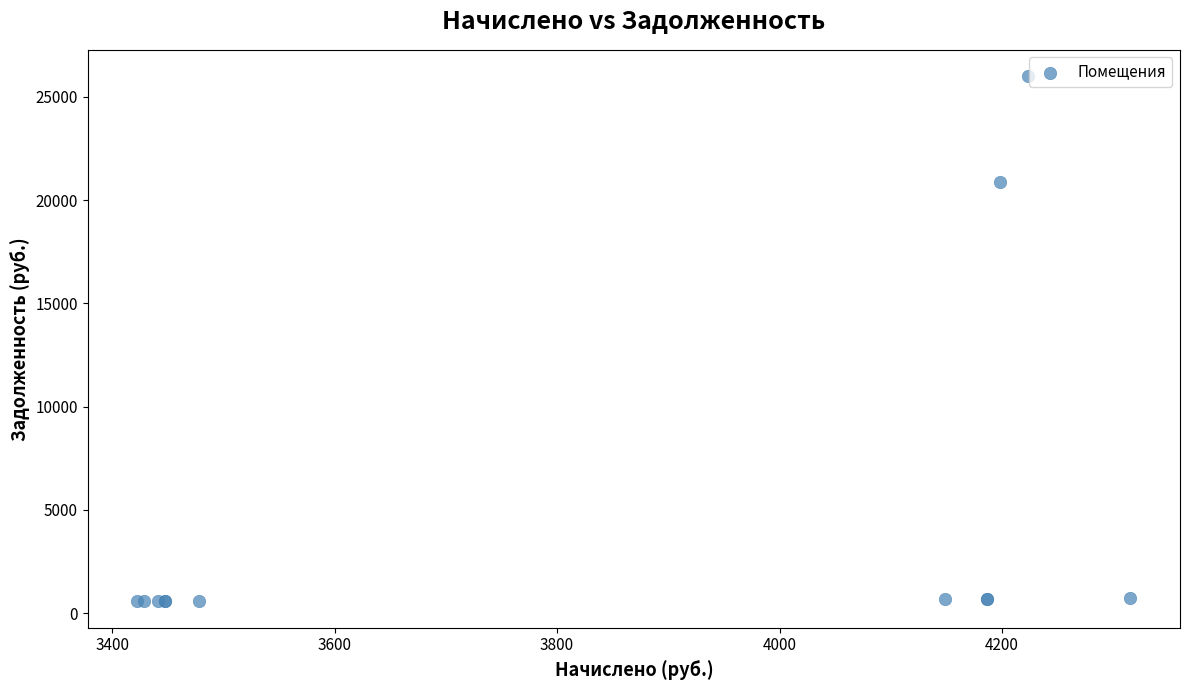

What Y value in the scatter plot is closest to 13284?

20878.3